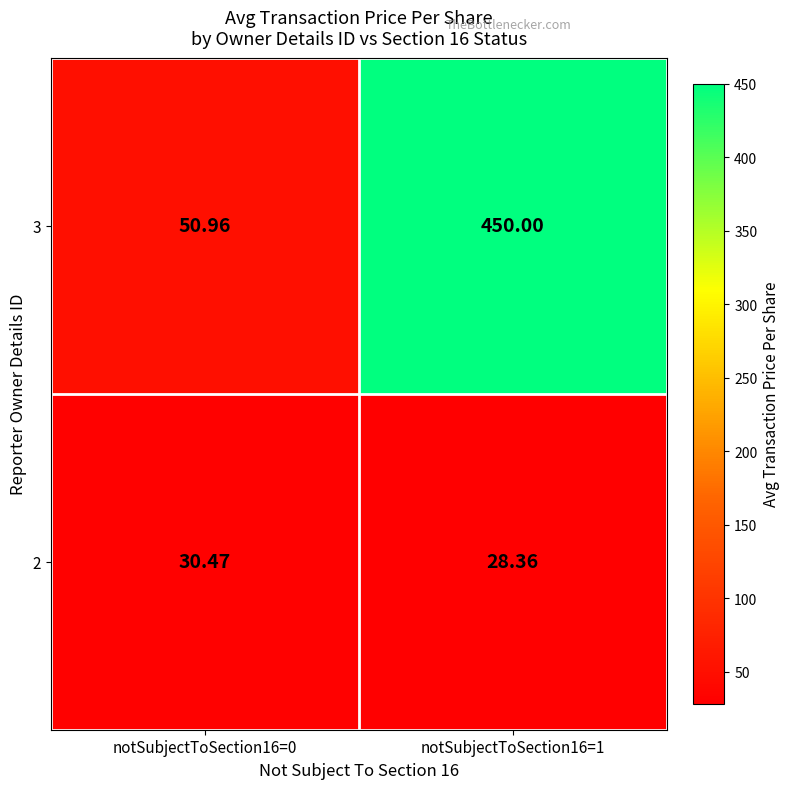

What is the difference between the highest and lowest values at notSubjectToSection16=0?

20.5